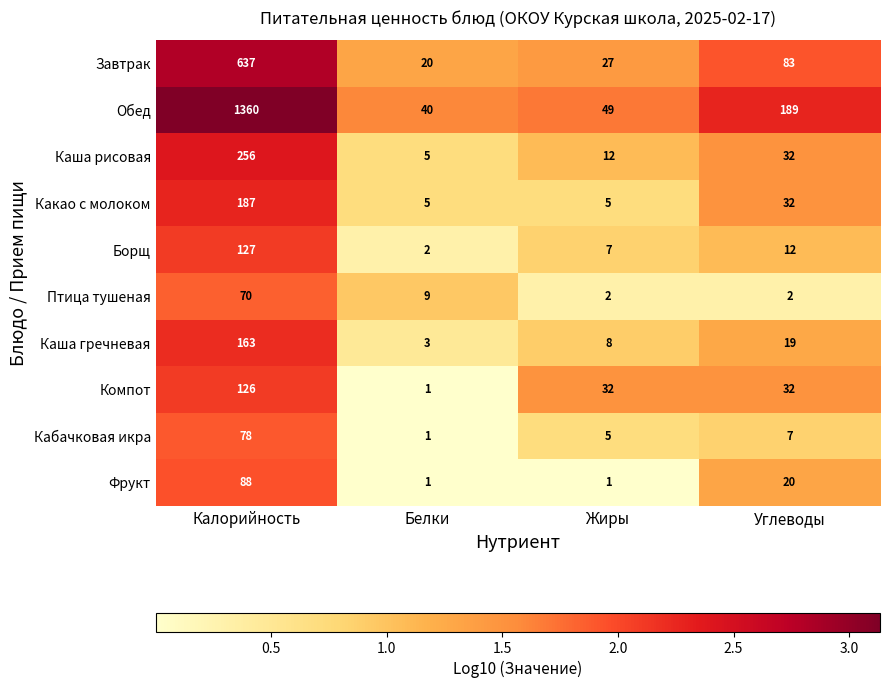

At which category is the sum across all series the highest?

Калорийность